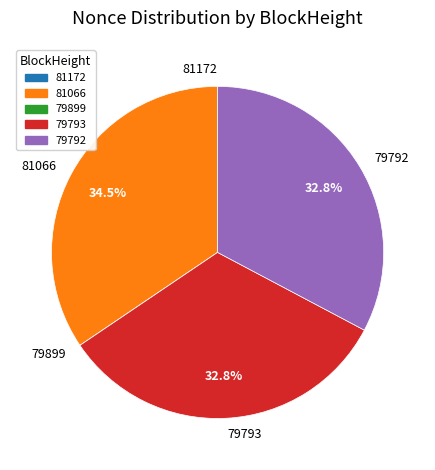

Is there a majority slice in this chart?

No